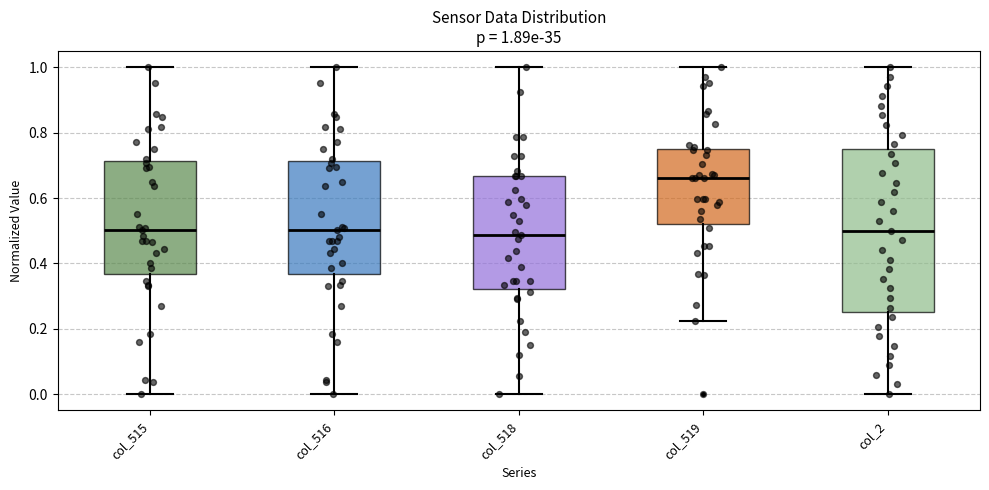

Comparing the boxes themselves (not the whiskers), which one is the tallest?

col_2